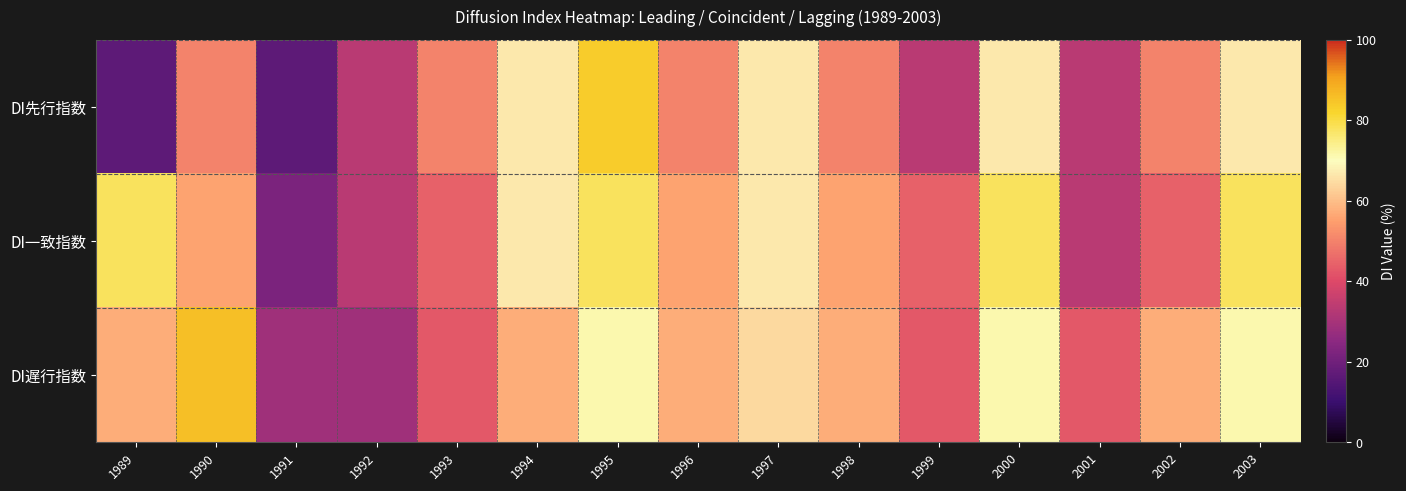

Reading left to right, extract all data points from this chart.

DI先行指数: 1989=16.7	1990=50.0	1991=16.7	1992=33.3	1993=50.0	1994=66.7	1995=83.3	1996=50.0	1997=66.7	1998=50.0	1999=33.3	2000=66.7	2001=33.3	2002=50.0	2003=66.7
DI一致指数: 1989=77.8	1990=55.6	1991=22.2	1992=33.3	1993=44.4	1994=66.7	1995=77.8	1996=55.6	1997=66.7	1998=55.6	1999=44.4	2000=77.8	2001=33.3	2002=44.4	2003=77.8
DI遅行指数: 1989=57.1	1990=85.7	1991=28.6	1992=28.6	1993=42.9	1994=57.1	1995=71.4	1996=57.1	1997=64.3	1998=57.1	1999=42.9	2000=71.4	2001=42.9	2002=57.1	2003=71.4